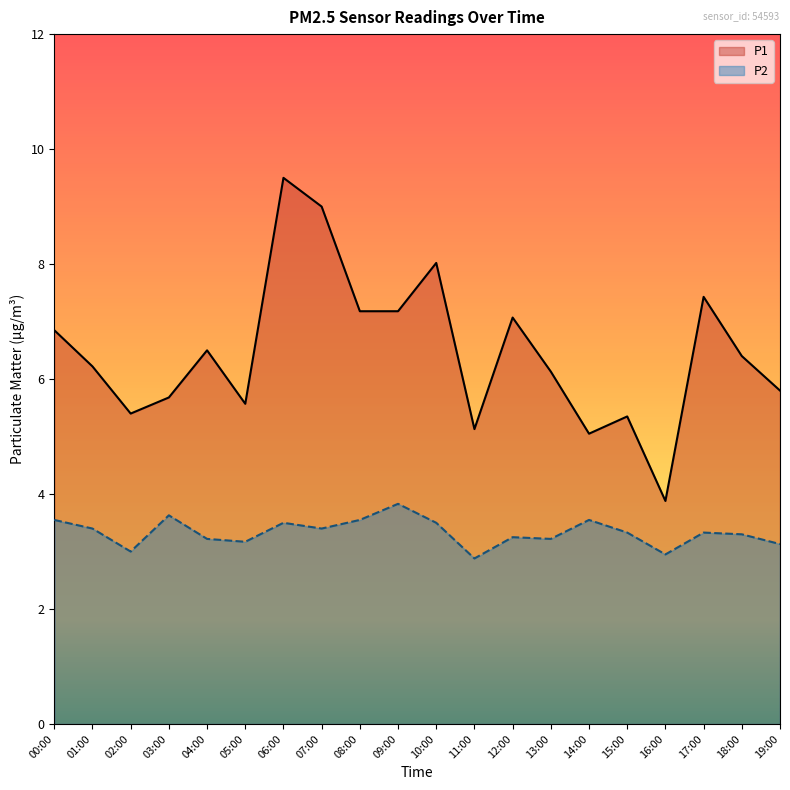

Reading right to left, transcribe all the data shown in this chart.

P1: 19:00=5.8	18:00=6.4	17:00=7.4	16:00=3.9	15:00=5.3	14:00=5.0	13:00=6.1	12:00=7.1	11:00=5.1	10:00=8.0	09:00=7.2	08:00=7.2	07:00=9.0	06:00=9.5	05:00=5.6	04:00=6.5	03:00=5.7	02:00=5.4	01:00=6.2	00:00=6.8
P2: 19:00=3.1	18:00=3.3	17:00=3.3	16:00=3.0	15:00=3.3	14:00=3.5	13:00=3.2	12:00=3.2	11:00=2.9	10:00=3.5	09:00=3.8	08:00=3.5	07:00=3.4	06:00=3.5	05:00=3.2	04:00=3.2	03:00=3.6	02:00=3.0	01:00=3.4	00:00=3.5